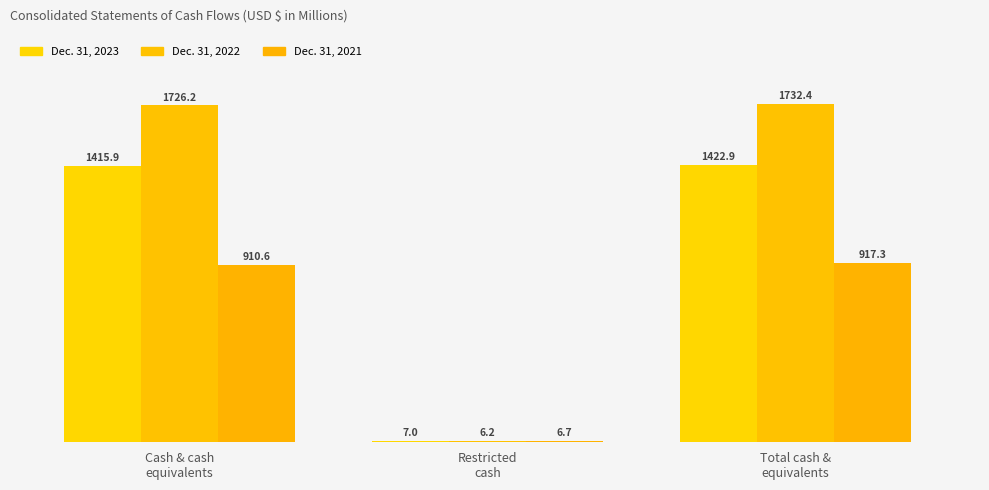

Which series has the widest spread of values?

Dec. 31, 2022